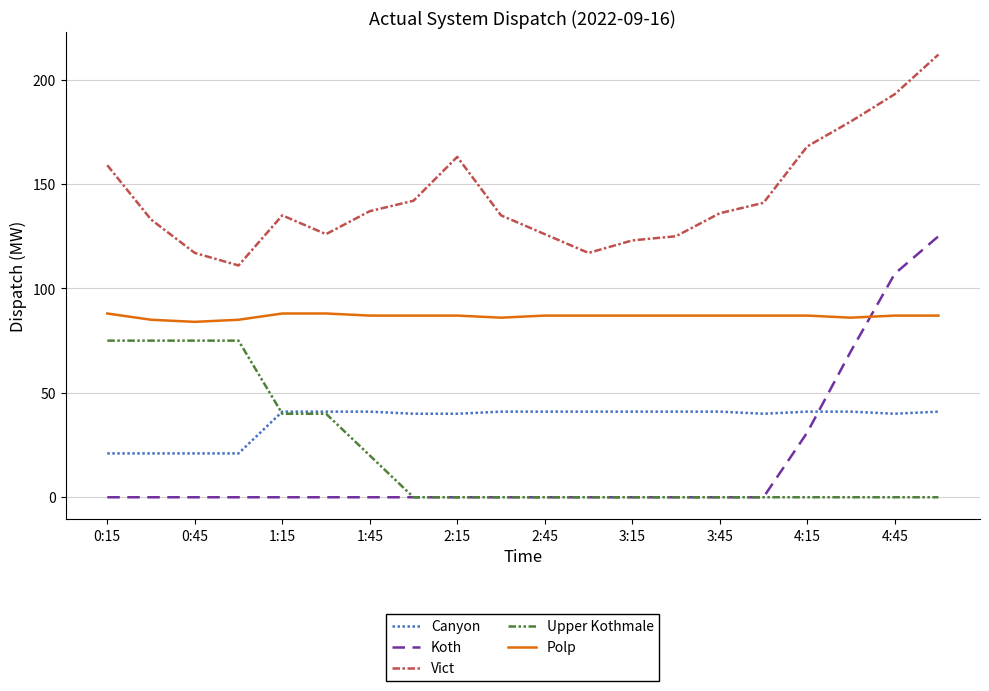

Count the number of categories in the chart.

20